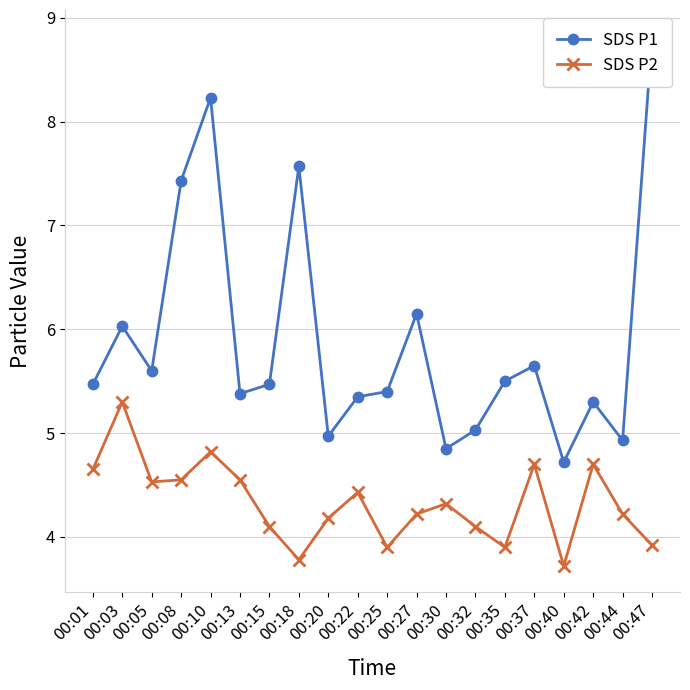

Reading left to right, transcribe all the data shown in this chart.

SDS P1: 5.5	6.0	5.6	7.4	8.2	5.4	5.5	7.6	5.0	5.3	5.4	6.2	4.8	5.0	5.5	5.7	4.7	5.3	4.9	8.8
SDS P2: 4.7	5.3	4.5	4.5	4.8	4.5	4.1	3.8	4.2	4.4	3.9	4.2	4.3	4.1	3.9	4.7	3.7	4.7	4.2	3.9